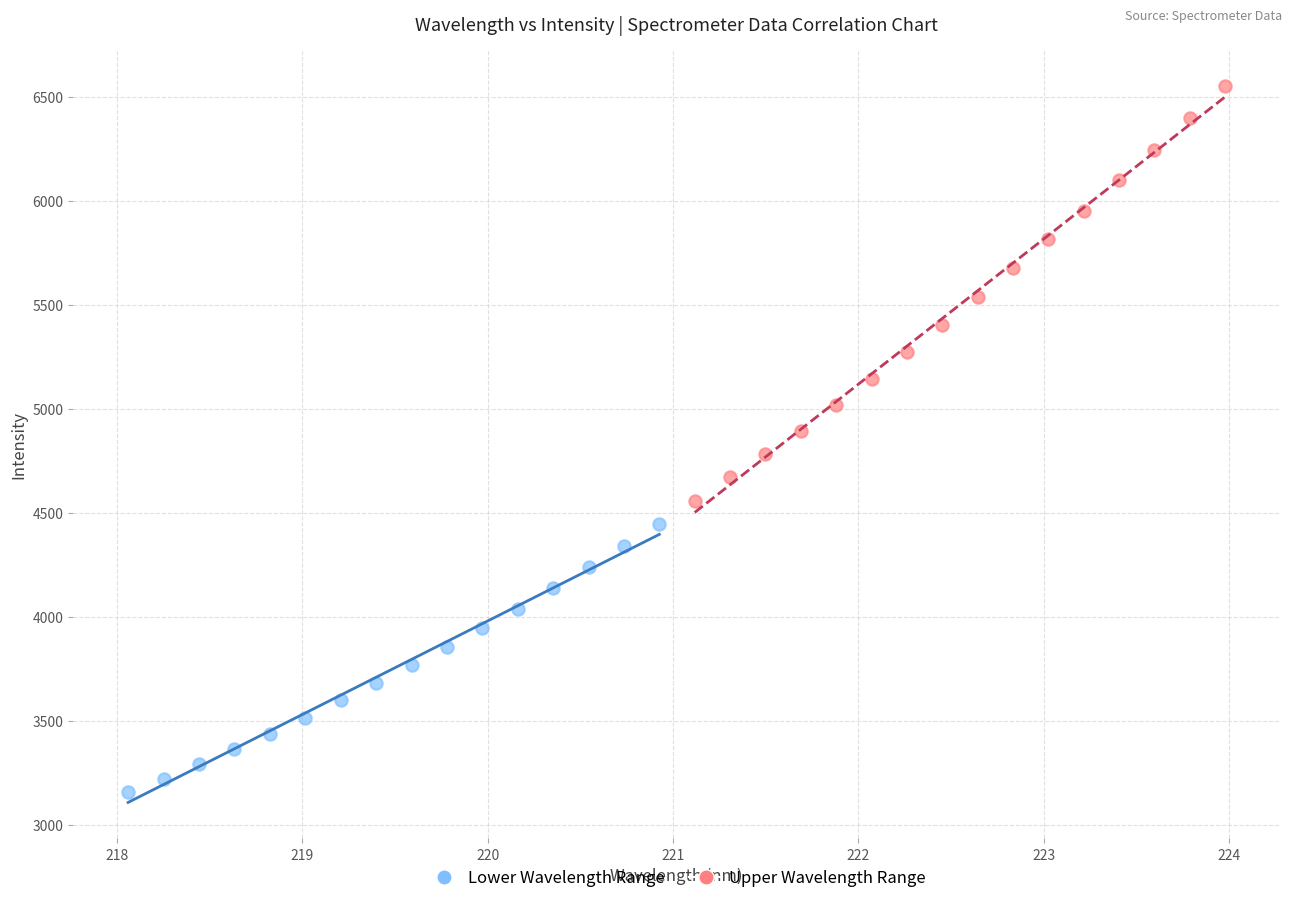

Which series reaches the minimum Y coordinate?

Lower Wavelength Range